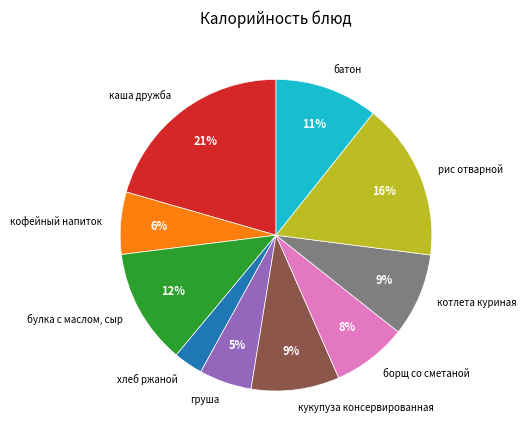

Do рис отварной and каша дружба together represent more than half of the pie?

No